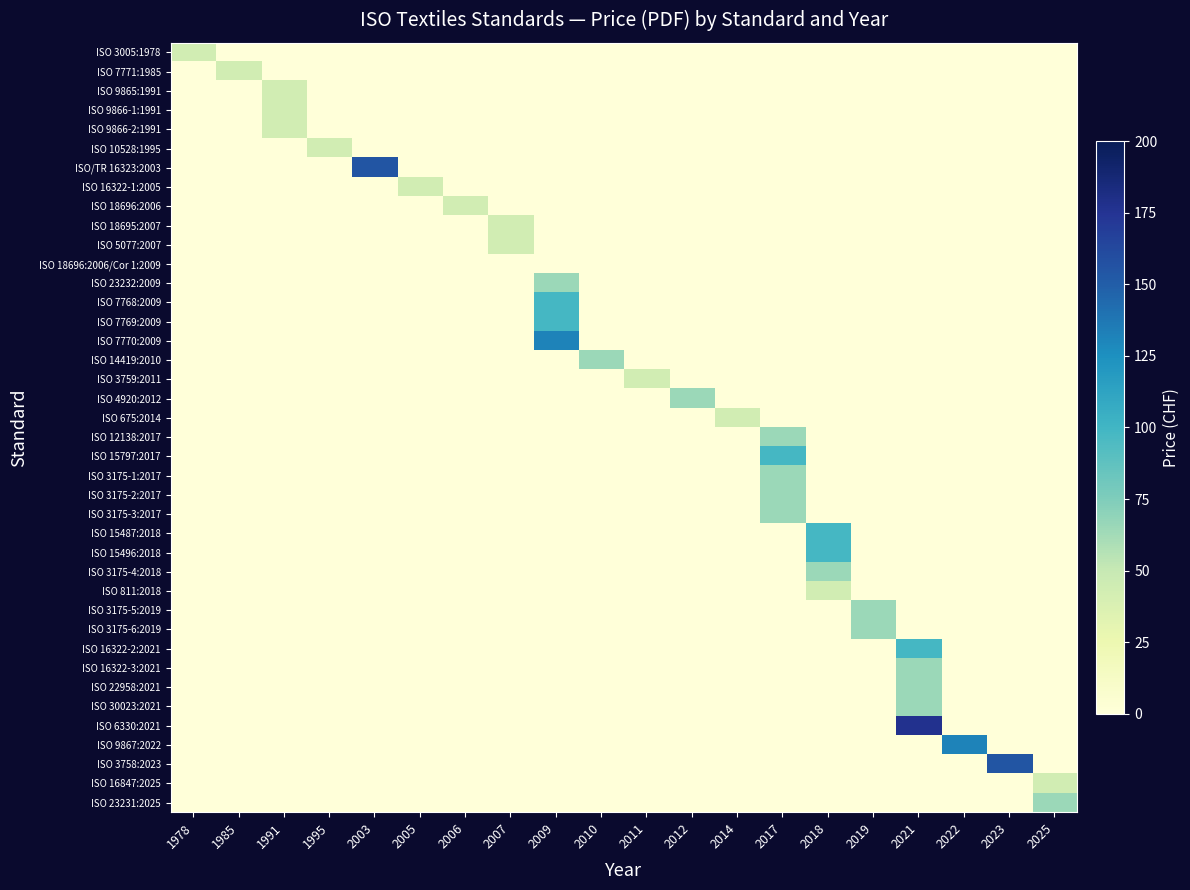

At 2019, list the series in order from largest to smallest.

ISO 3175-5:2019, ISO 3175-6:2019, ISO 3005:1978, ISO 7771:1985, ISO 9865:1991, ISO 9866-1:1991, ISO 9866-2:1991, ISO 10528:1995, ISO/TR 16323:2003, ISO 16322-1:2005, ISO 18696:2006, ISO 18695:2007, ISO 5077:2007, ISO 18696:2006/Cor 1:2009, ISO 23232:2009, ISO 7768:2009, ISO 7769:2009, ISO 7770:2009, ISO 14419:2010, ISO 3759:2011, ISO 4920:2012, ISO 675:2014, ISO 12138:2017, ISO 15797:2017, ISO 3175-1:2017, ISO 3175-2:2017, ISO 3175-3:2017, ISO 15487:2018, ISO 15496:2018, ISO 3175-4:2018, ISO 811:2018, ISO 16322-2:2021, ISO 16322-3:2021, ISO 22958:2021, ISO 30023:2021, ISO 6330:2021, ISO 9867:2022, ISO 3758:2023, ISO 16847:2025, ISO 23231:2025